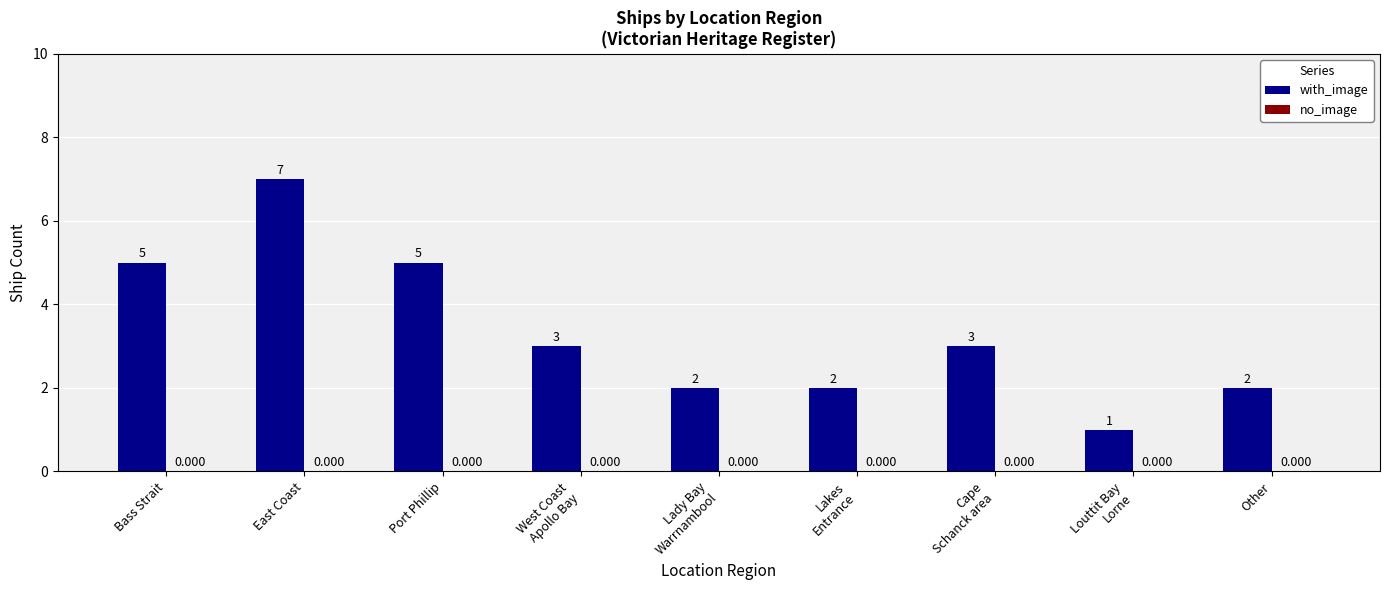

What is the label of the 8th bar from the right?

East Coast